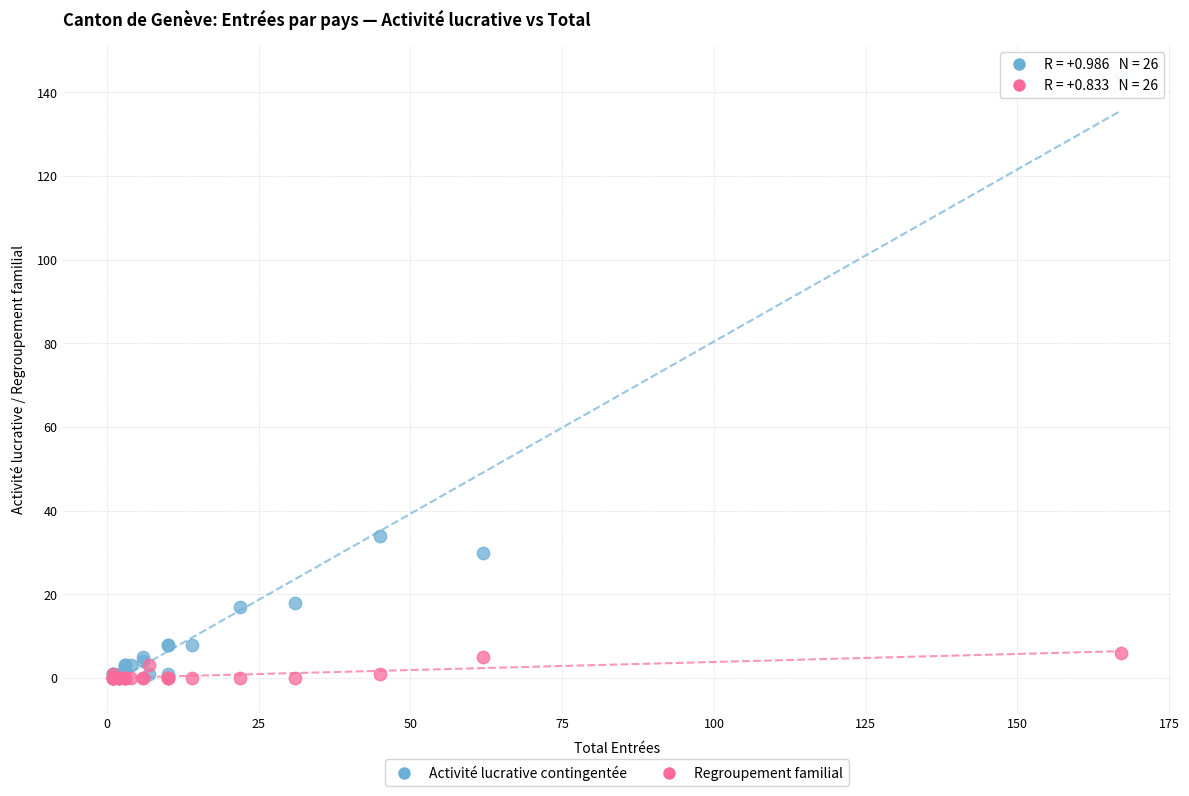

Which series reaches the maximum Y coordinate?

Activité lucrative contingentée